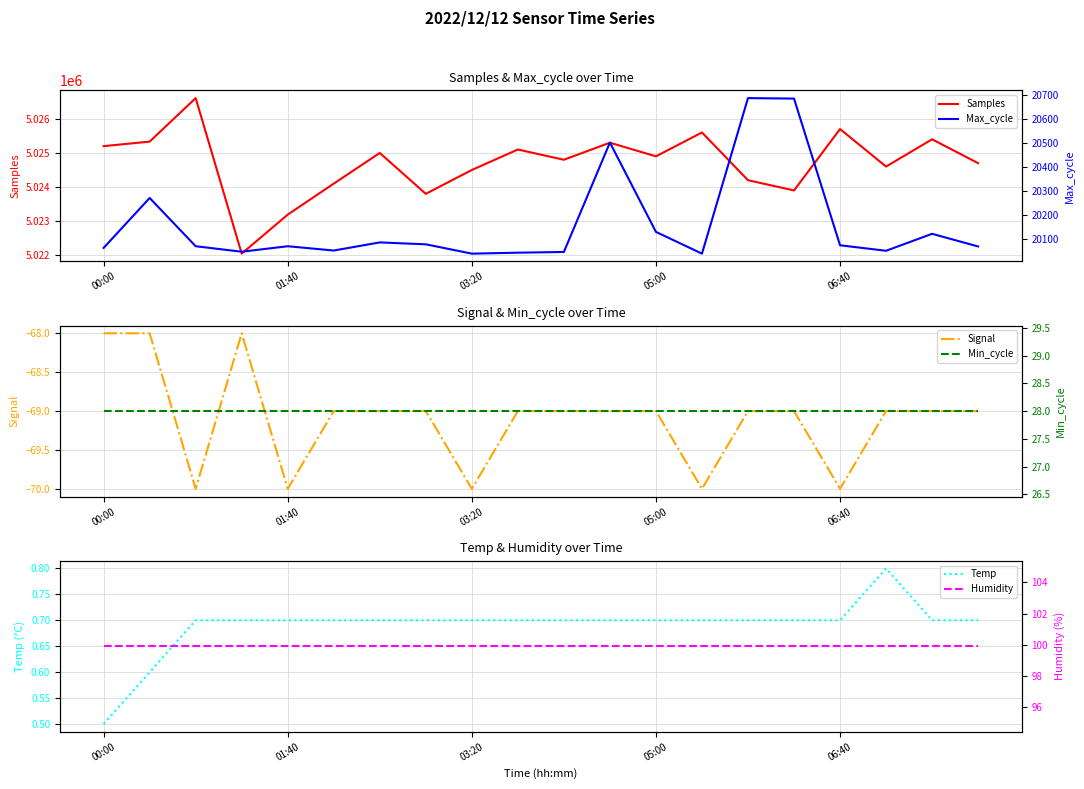

Rank the series at 18 from lowest to highest value.

Signal, Temp, Min_cycle, Humidity, Max_cycle, Samples